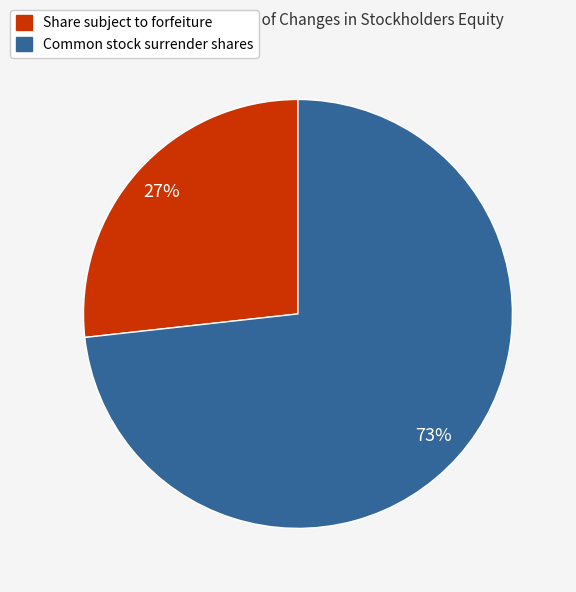

What is the ratio of the value at Share subject to forfeiture to the value at Common stock surrender shares?

0.4